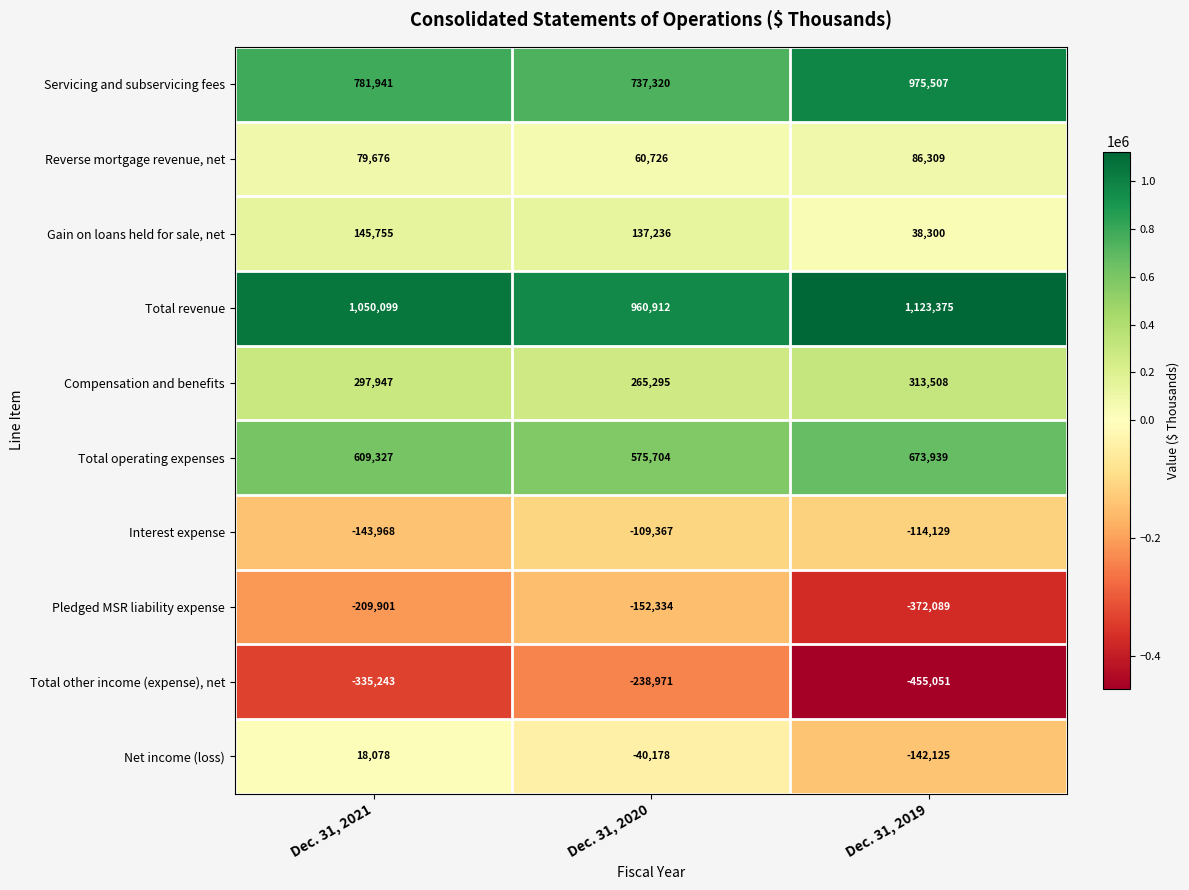

Count the number of data series in this chart.

10